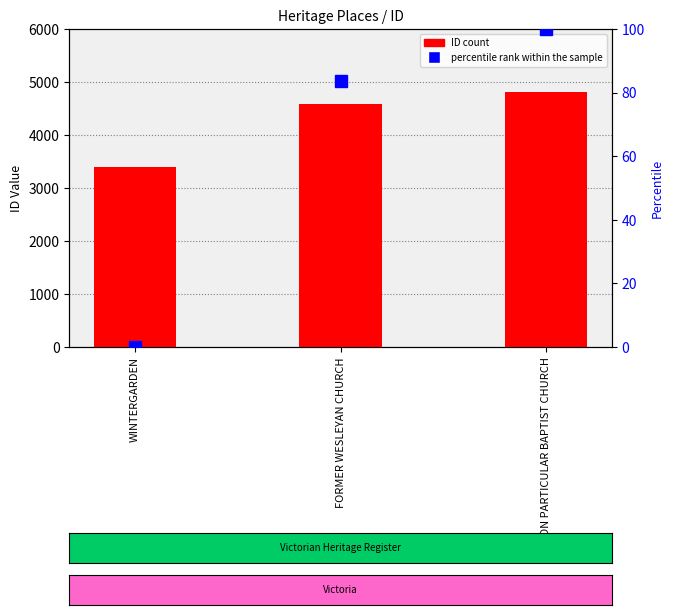

Rank the series by their average value, from lowest to highest.

percentile rank within the sample, ID (count)